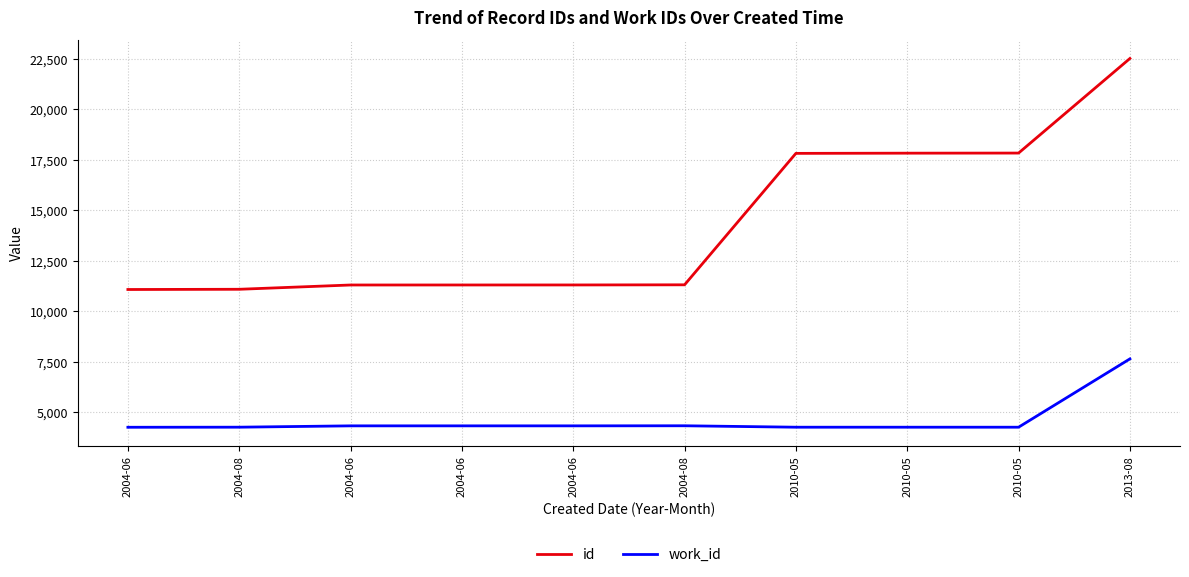

What are all the series names shown in the legend?

id, work_id